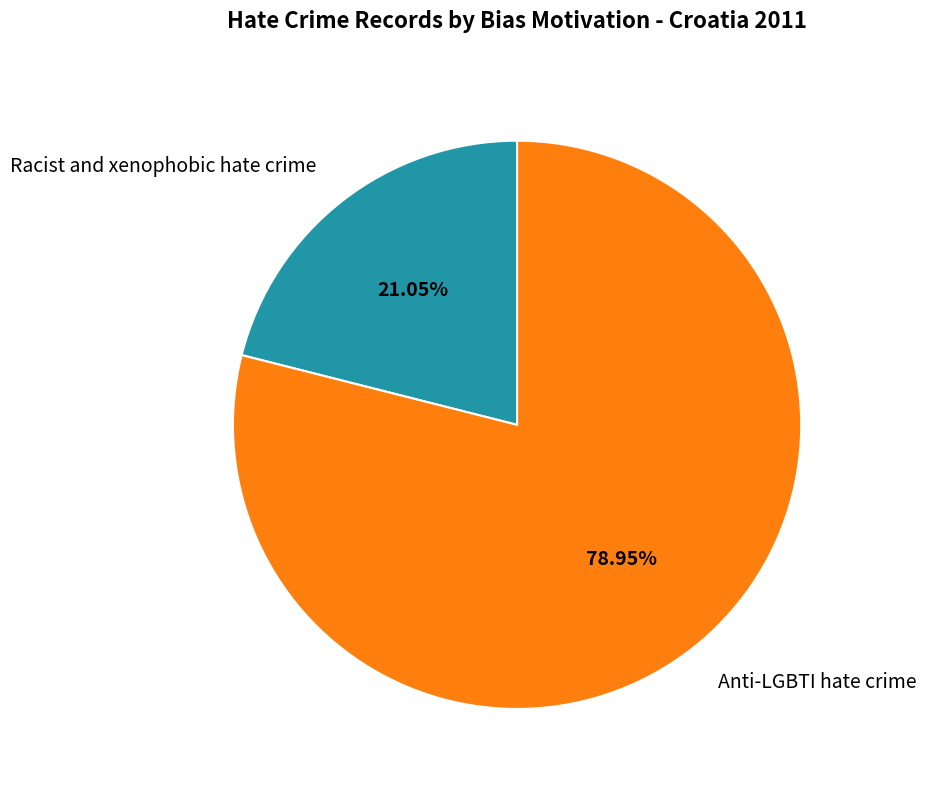

Rank the categories by value from highest to lowest.

Anti-LGBTI hate crime, Racist and xenophobic hate crime